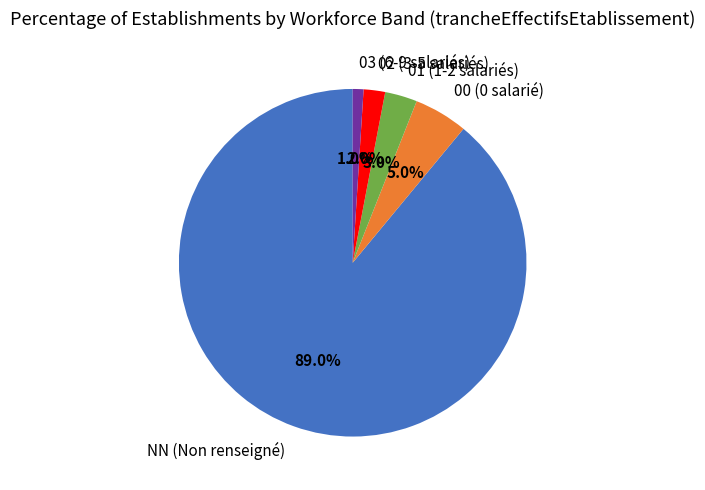

Rank the categories by value from lowest to highest.

03, 02, 01, 00, NN